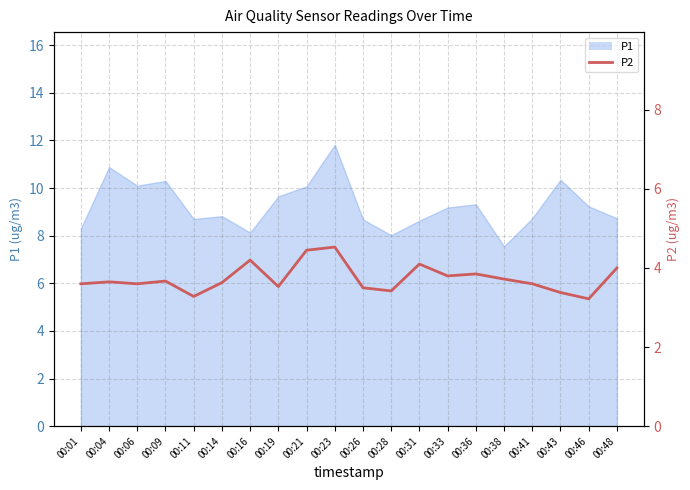

Reading left to right, transcribe all the data shown in this chart.

3.6	3.6	3.6	3.7	3.3	3.6	4.2	3.5	4.5	4.5	3.5	3.4	4.1	3.8	3.9	3.7	3.6	3.4	3.2	4.0